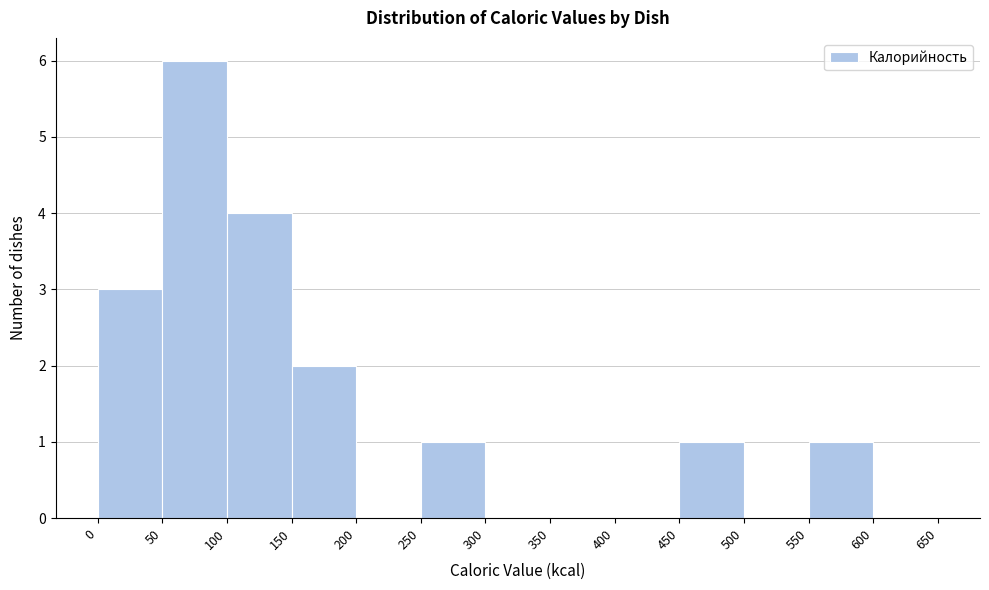

Over which range of the x-axis is the bar tallest?

50 to 100